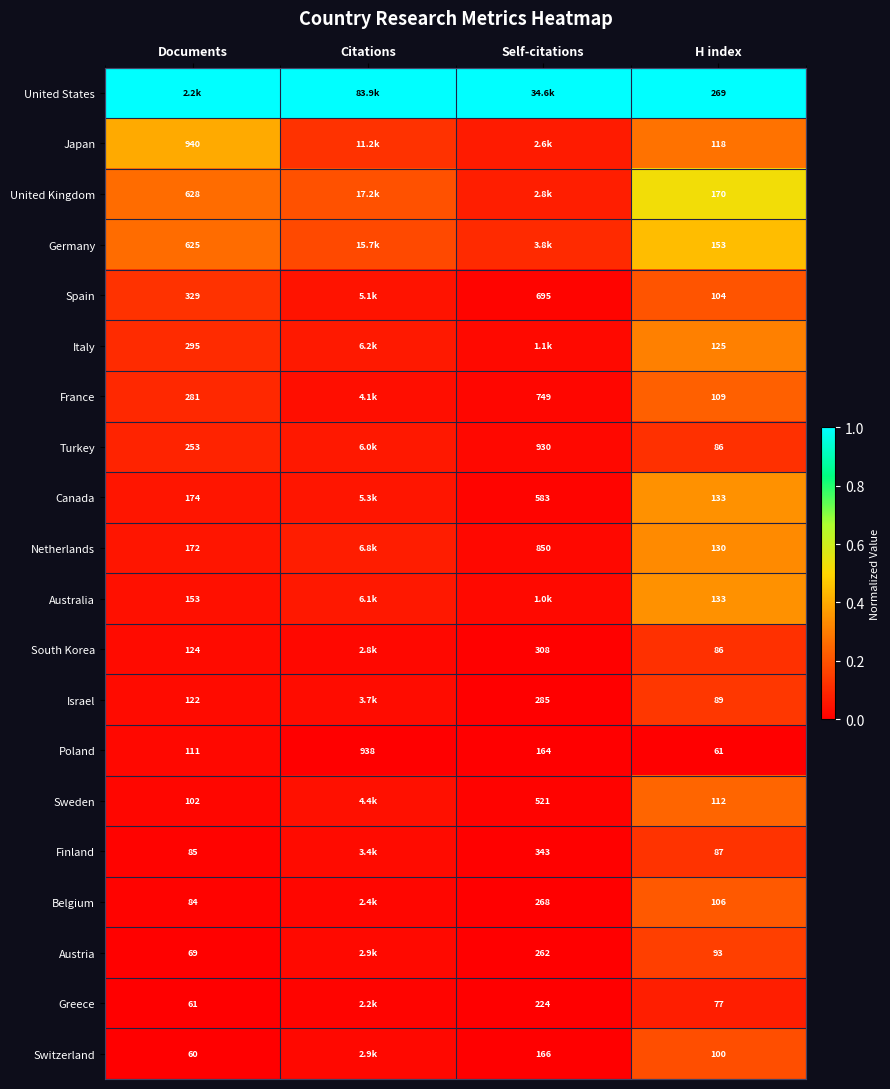

What is the difference between the highest and lowest values at Citations?

1.0